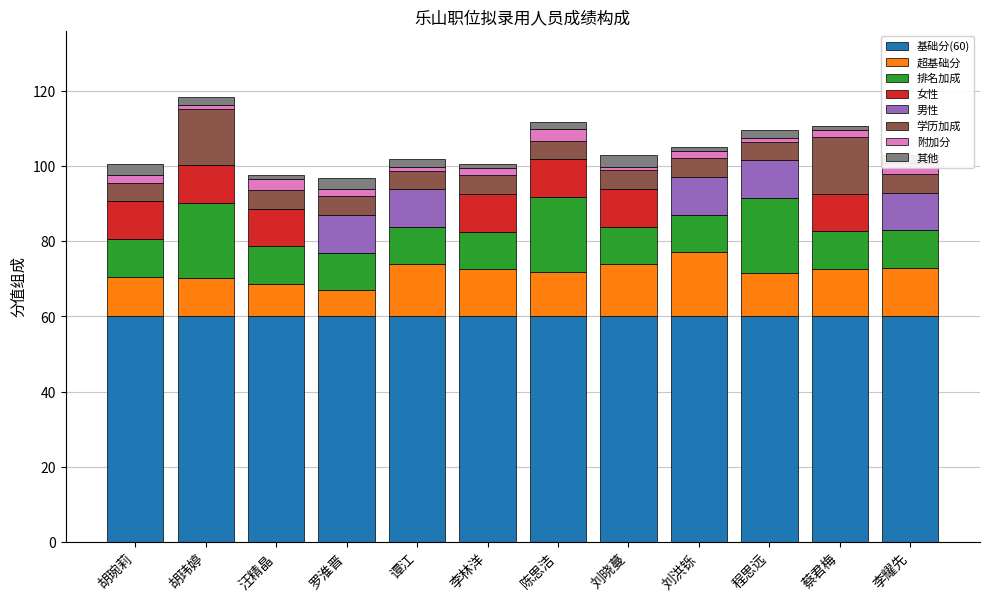

Does the chart contain stacked bars?

No